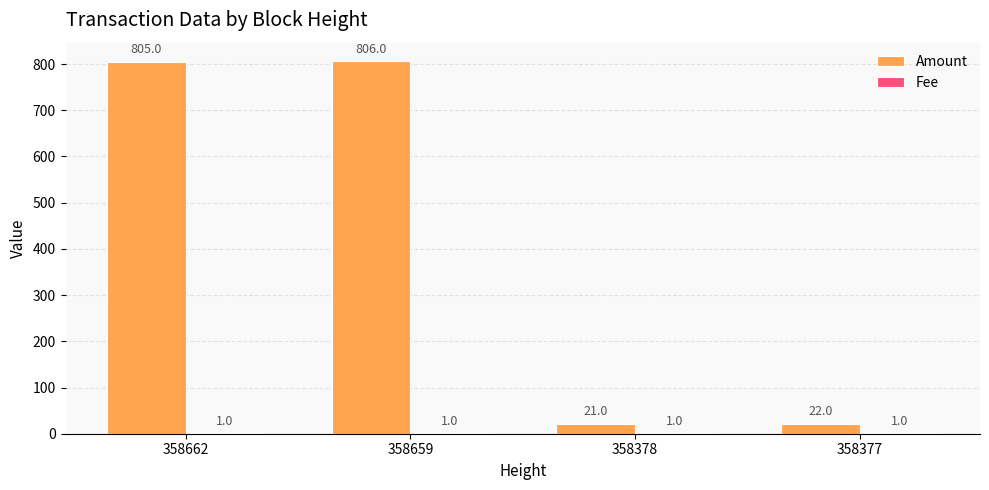

Between 358659 and 358378, which series saw the biggest shift?

Amount